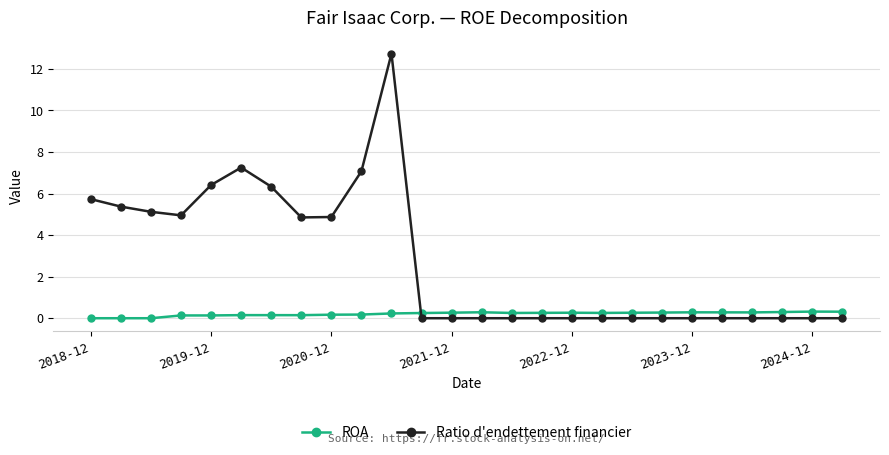

How many series are shown in this chart?

2